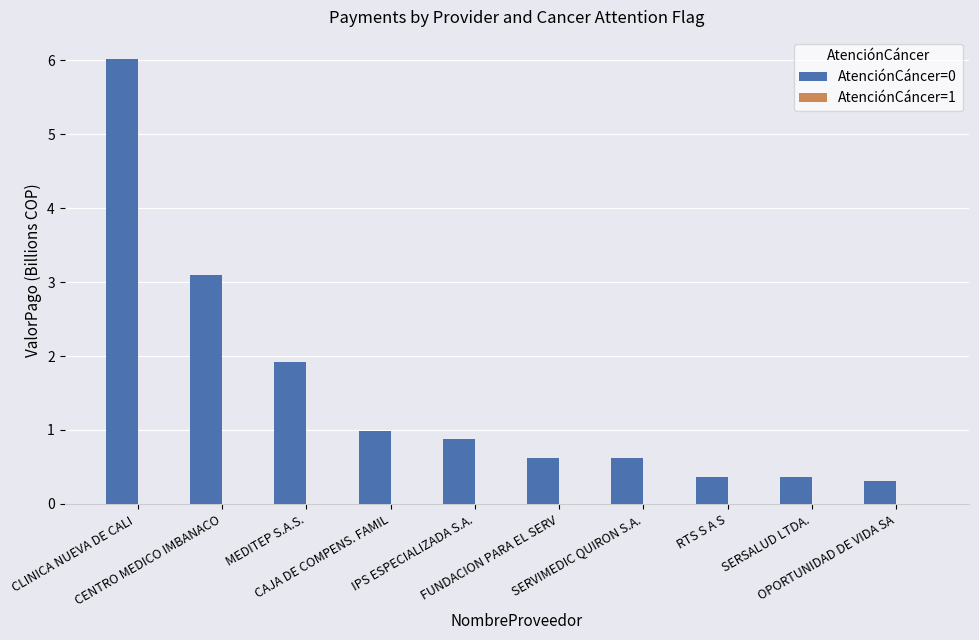

Which label corresponds to the smallest value in the chart?

OPORTUNIDAD DE VIDA SA